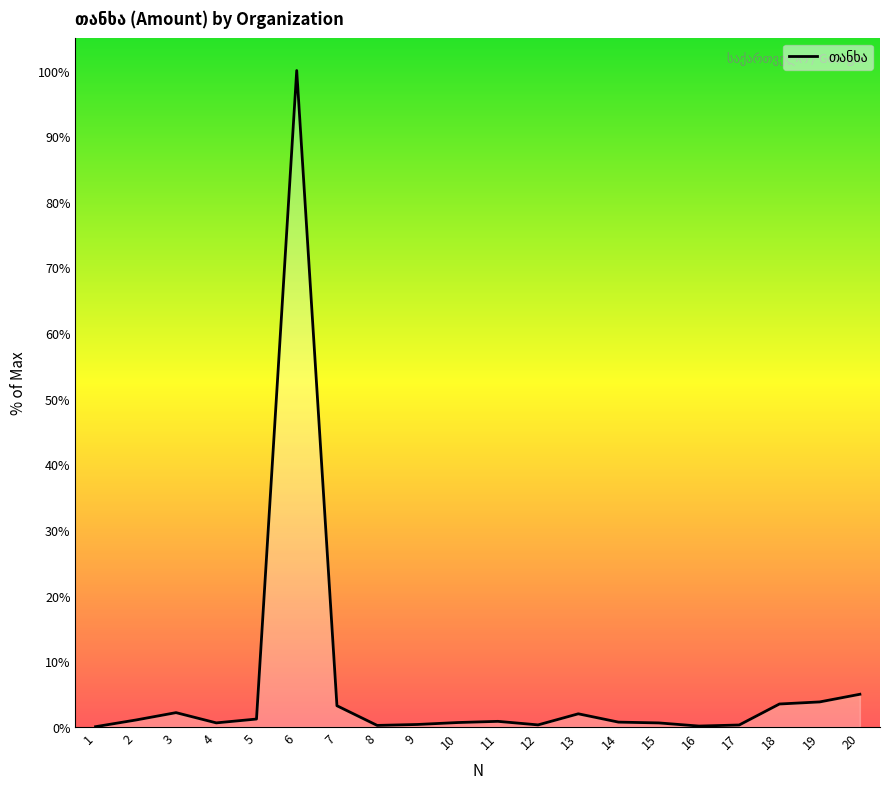

Where is the first local minimum?

4